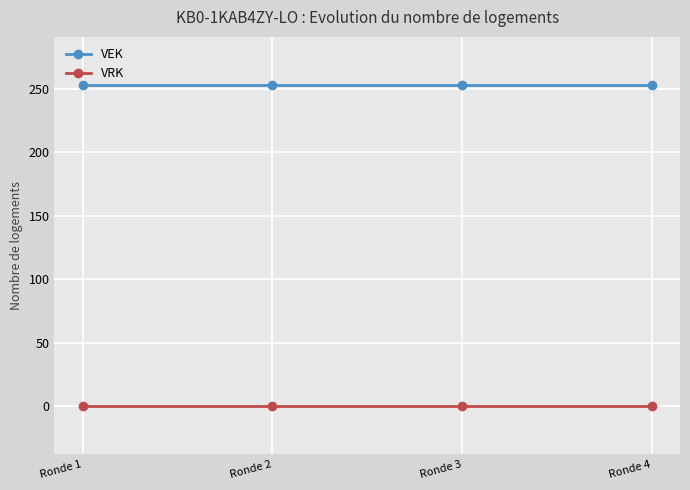

Reading right to left, transcribe all the data shown in this chart.

VEK: Ronde 4=253	Ronde 3=253	Ronde 2=253	Ronde 1=253
VRK: Ronde 4=0	Ronde 3=0	Ronde 2=0	Ronde 1=0